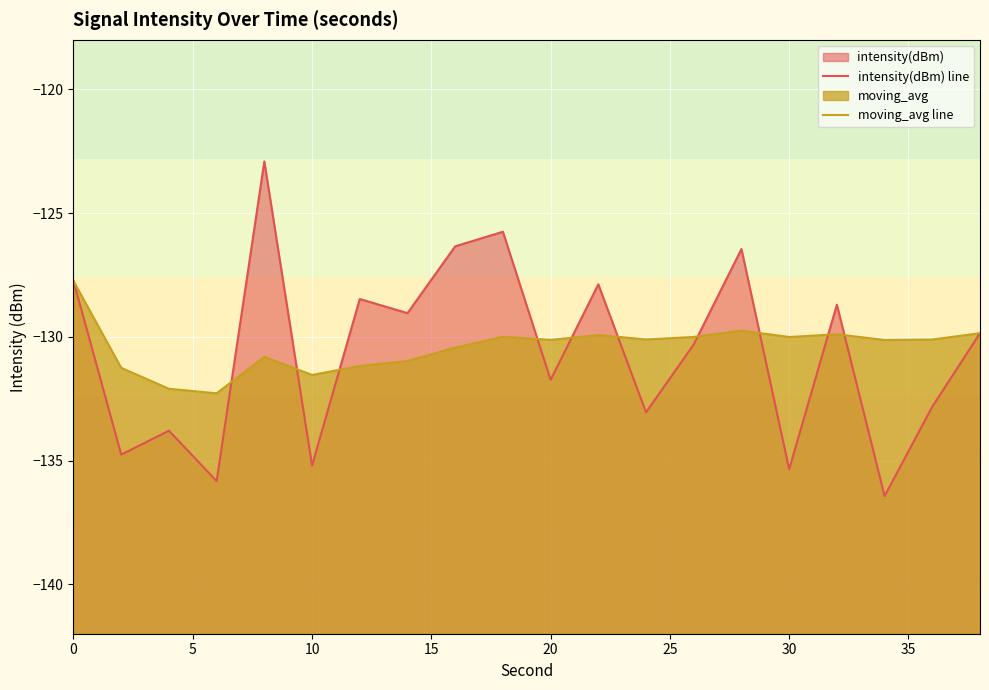

What is the difference between the maximum and second lowest values in the intensity(dBm) line series?

12.9